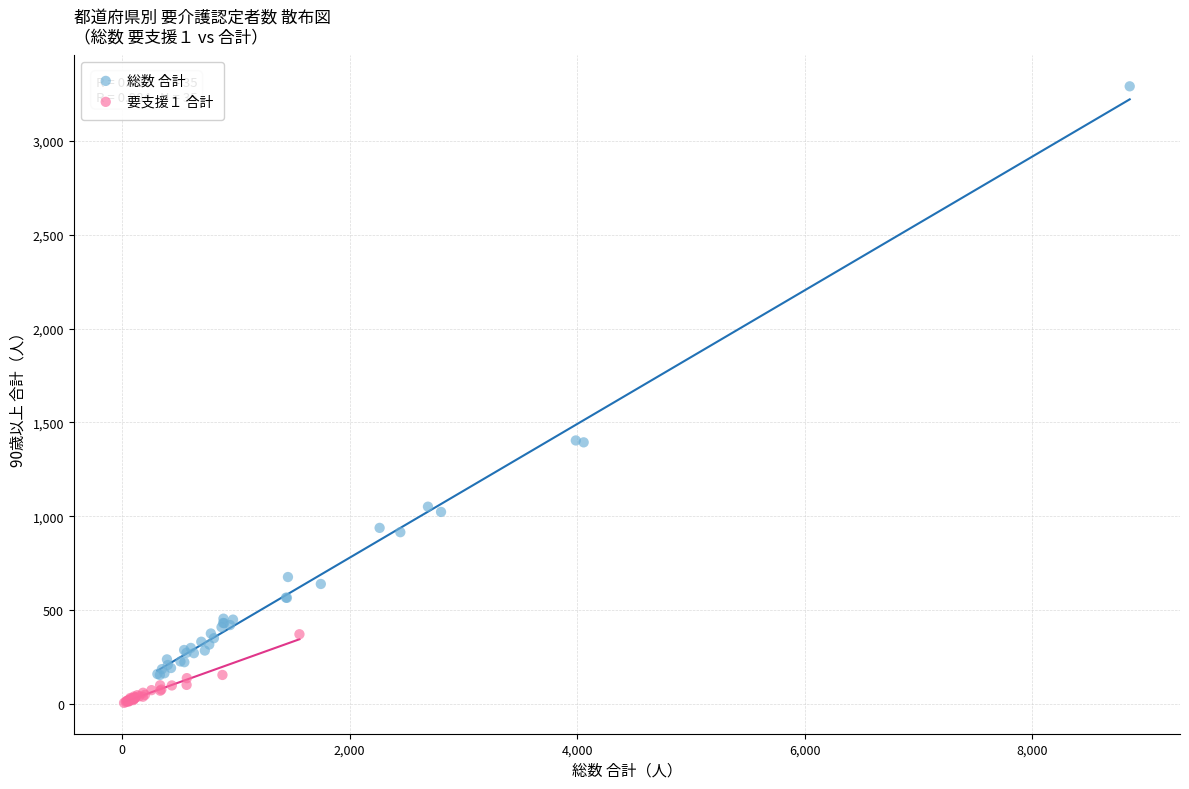

Which series reaches the maximum Y coordinate?

総数 合計